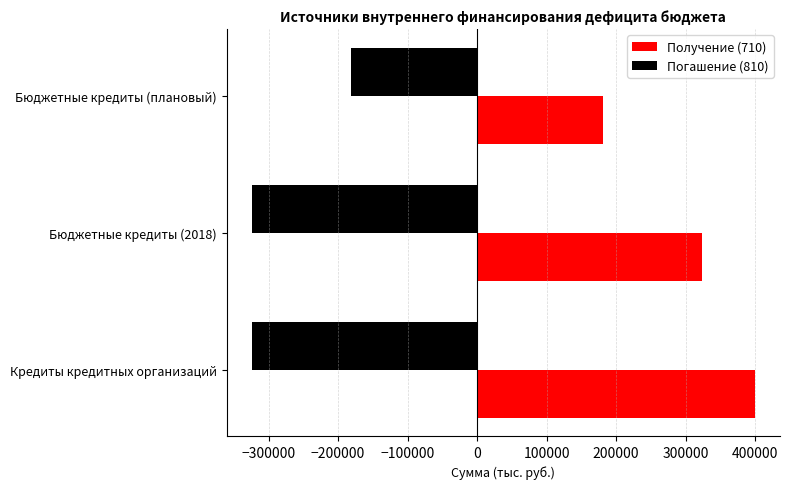

At which label is Получение (710) closest to 290388?

Бюджетные кредиты (2018)